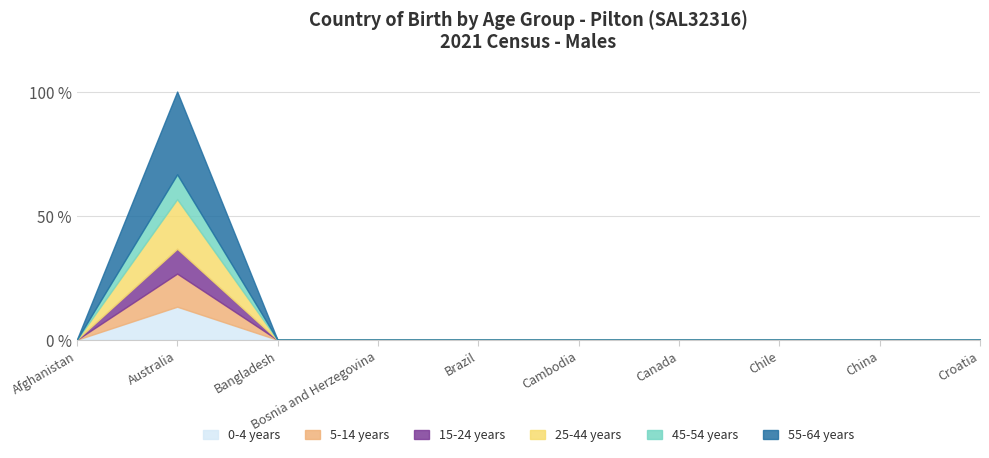

Which label corresponds to the largest value in the chart?

Australia